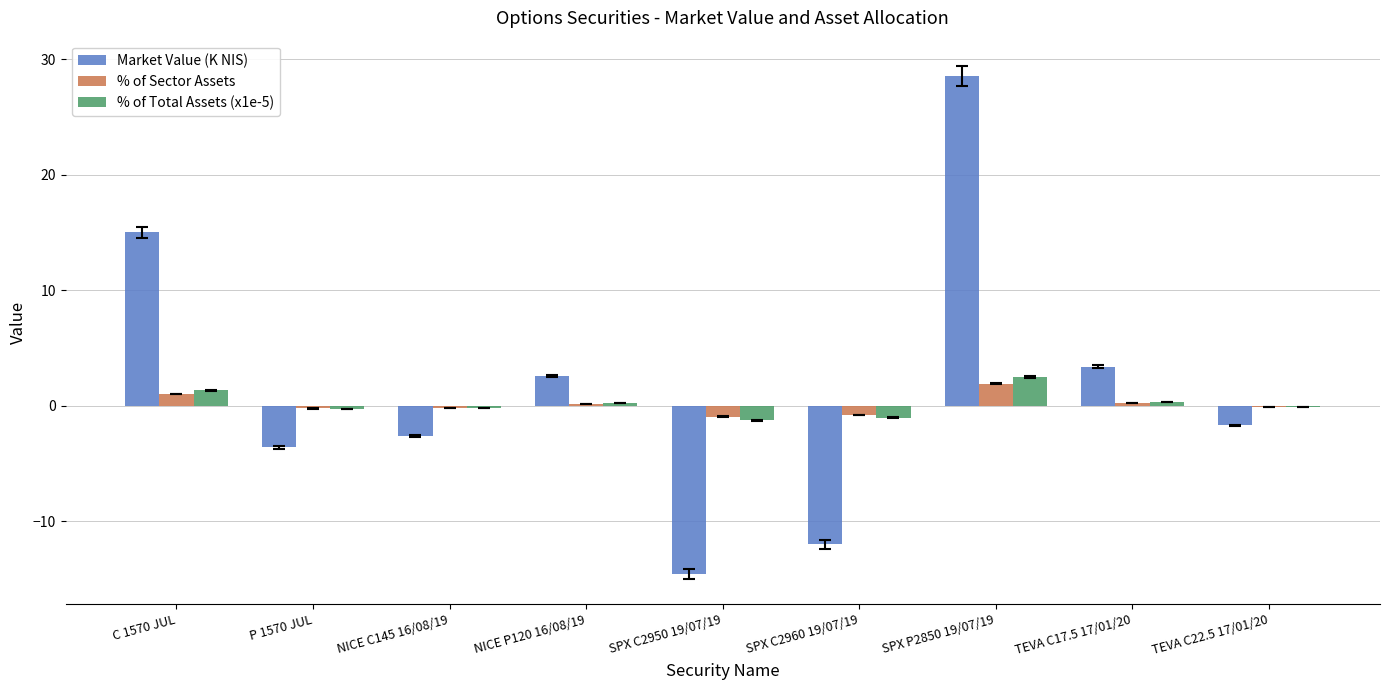

Is the value of % of Total Assets (x1e-5) at C 1570 JUL greater than the value of Market Value (K NIS) at P 1570 JUL?

Yes